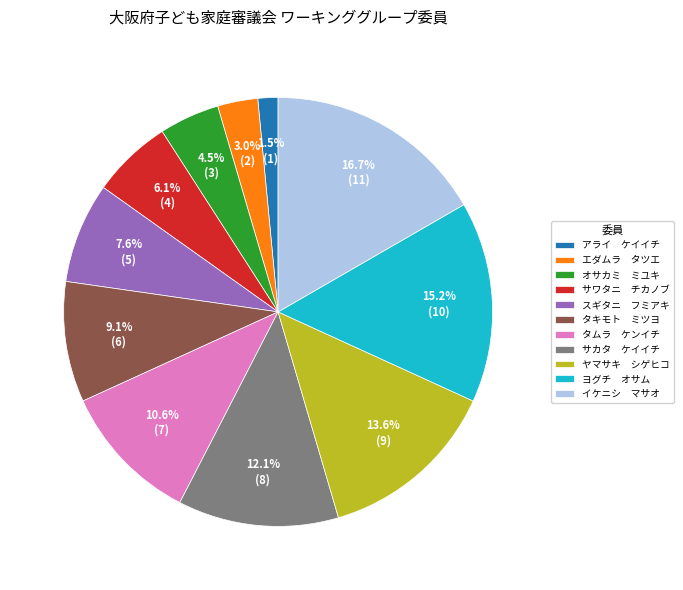

Count the number of slices in the pie.

11